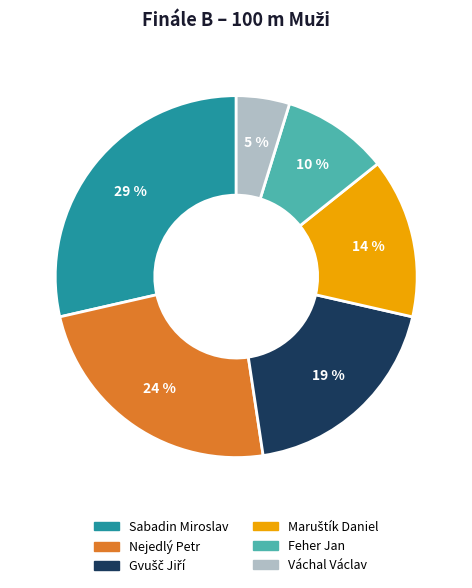

Do Nejedlý Petr and Váchal Václav together represent more than half of the pie?

No